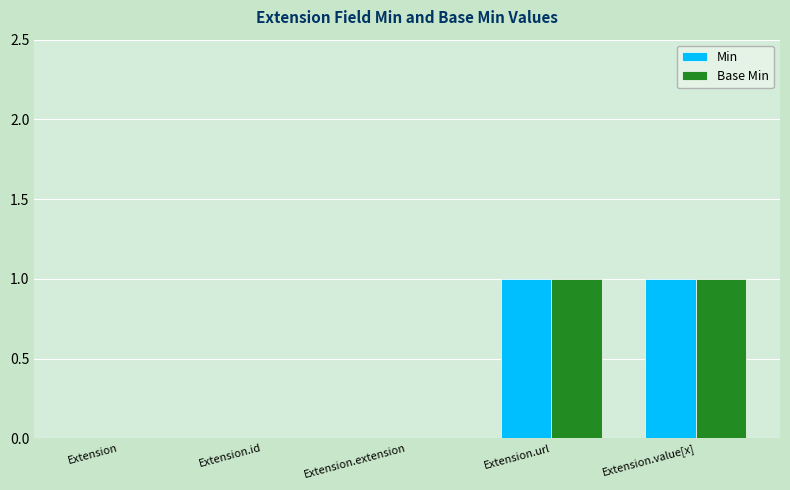

True or false: Min has a value of 0 at Extension.id.

True